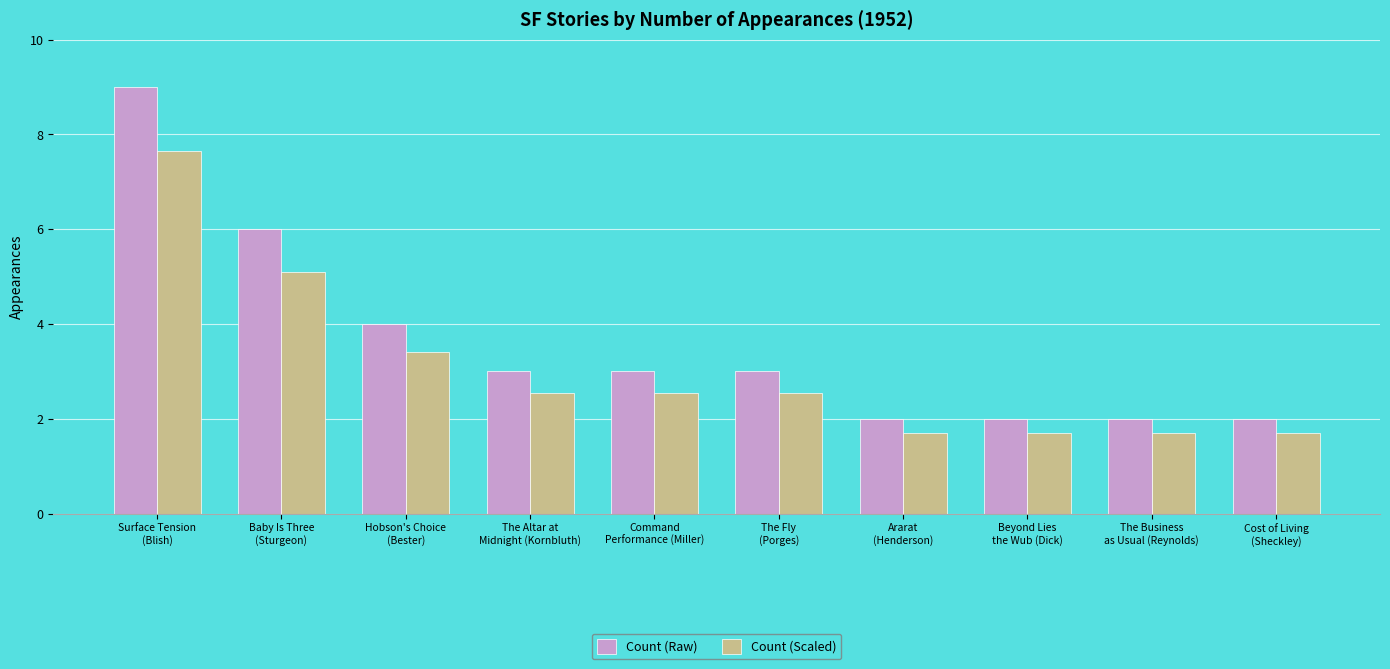

The Count (Scaled) series shows 1.7 at The Business
as Usual (Reynolds). True or false?

True